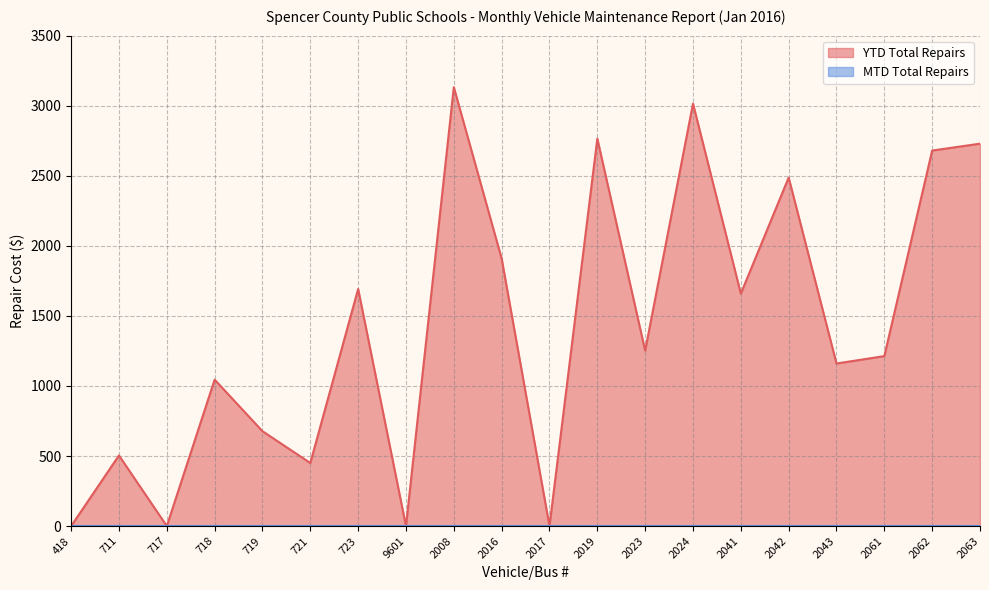

Rank the categories by value from lowest to highest.

418, 717, 9601, 2017, 721, 711, 719, 718, 2043, 2061, 2023, 2041, 723, 2016, 2042, 2062, 2063, 2019, 2024, 2008